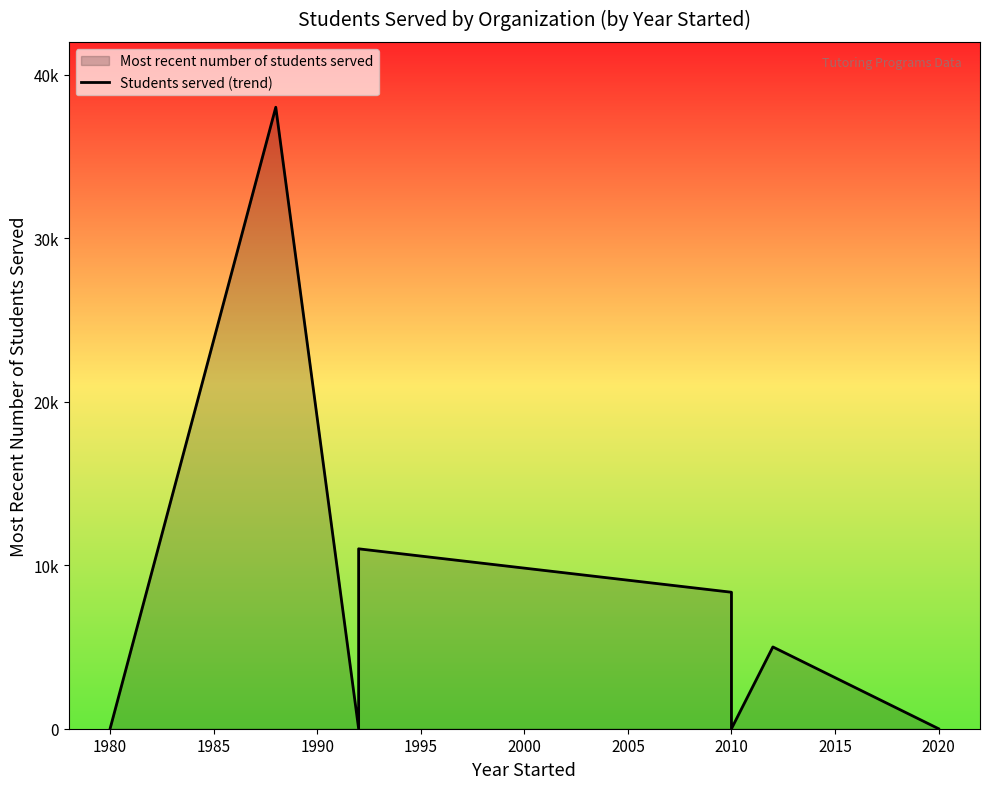

How many points are higher than both their immediate neighbors (excluding endpoints)?

3